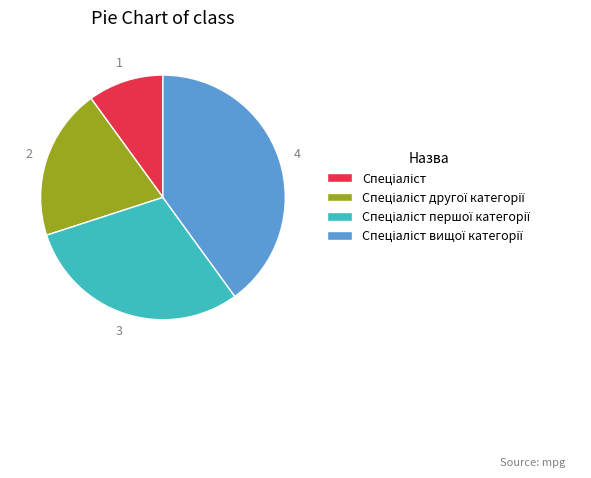

Is there any slice that represents more than half of the pie?

No